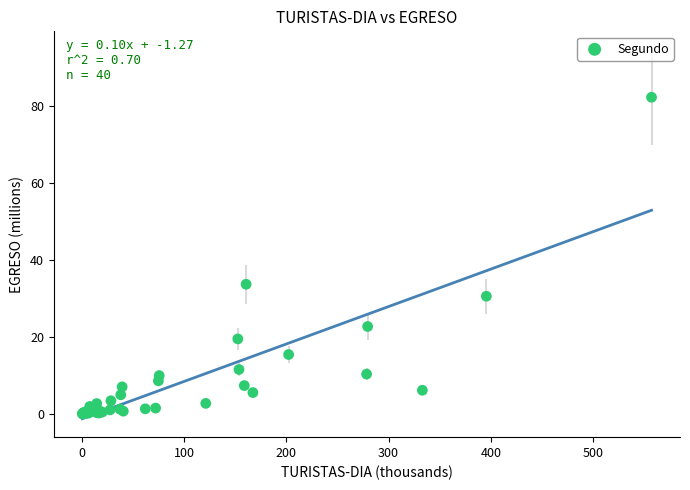

What Y value in the scatter plot is closest to 41?

33.6